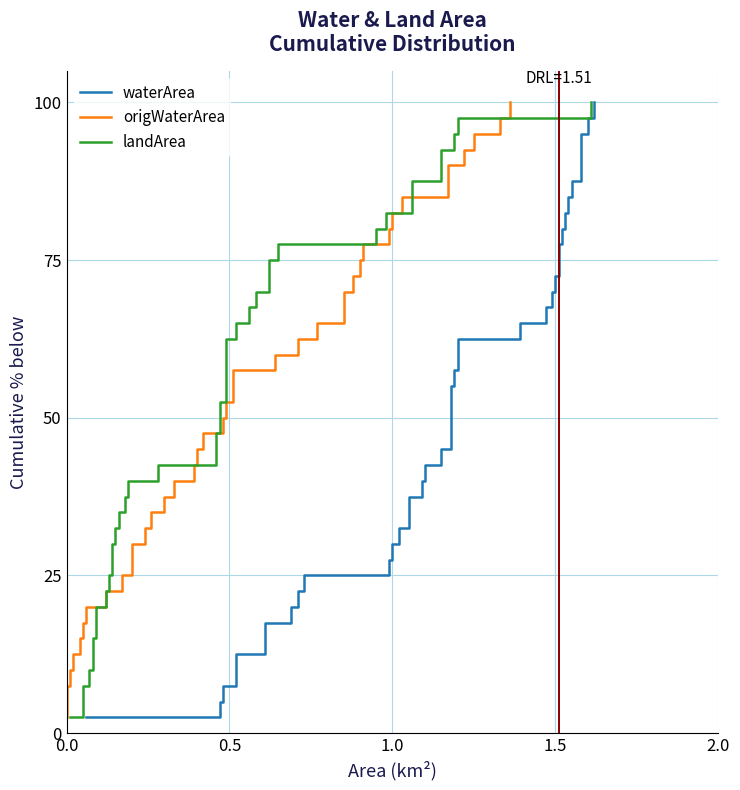

Count the number of data series in this chart.

3